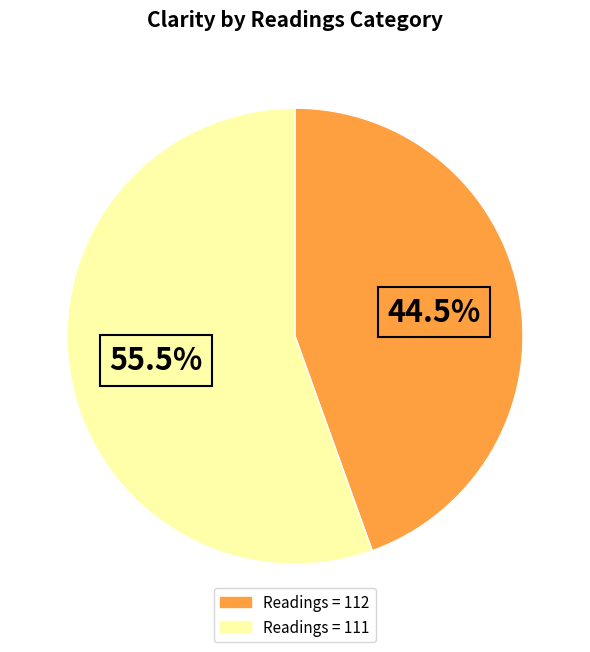

Is there a majority slice in this chart?

Yes